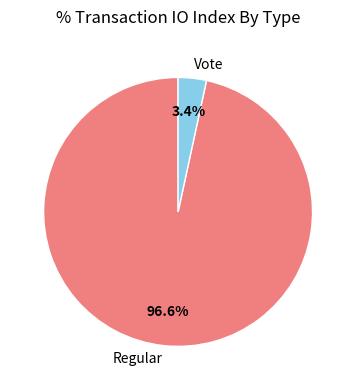

Which category accounts for the majority?

Regular